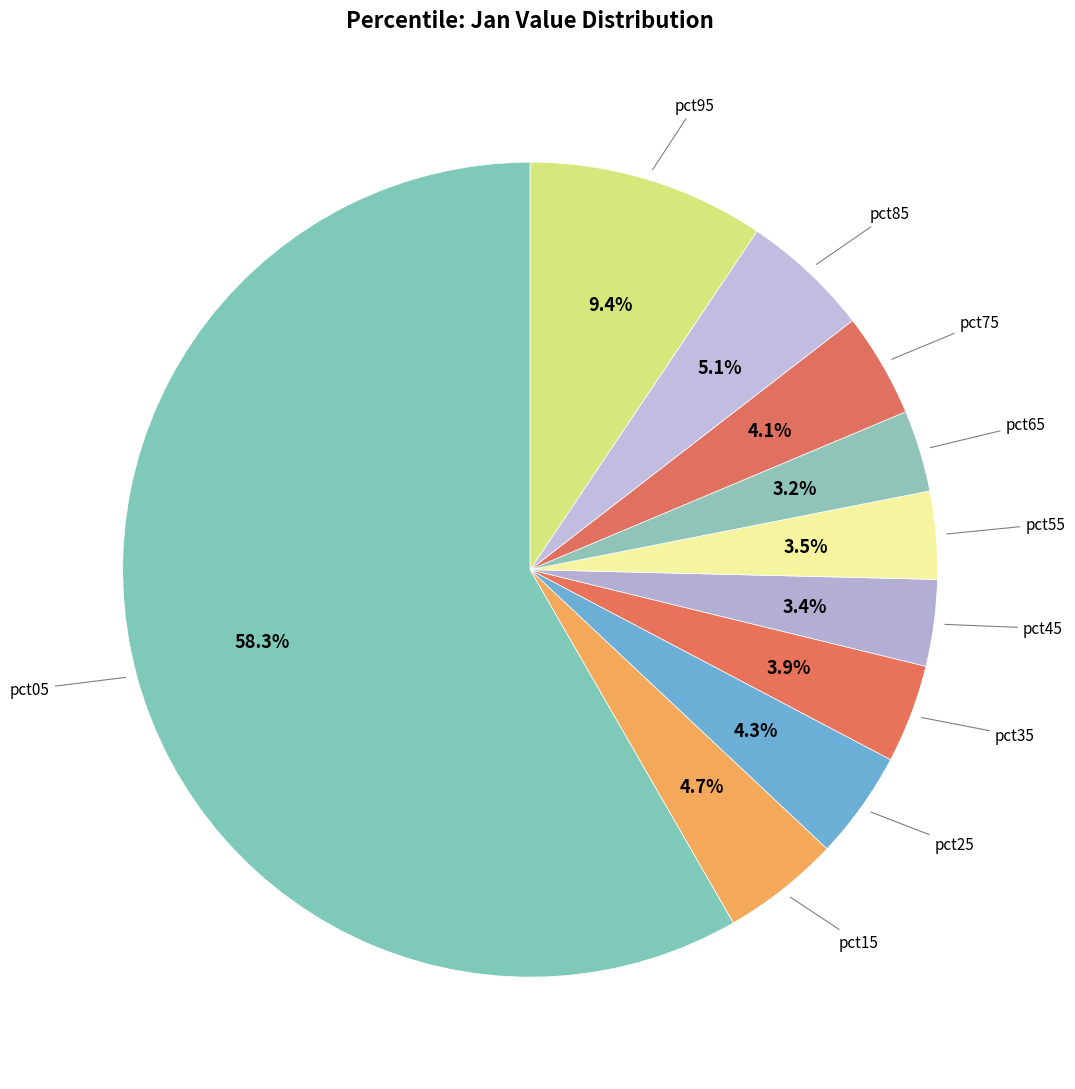

How many segments does this pie chart have?

10